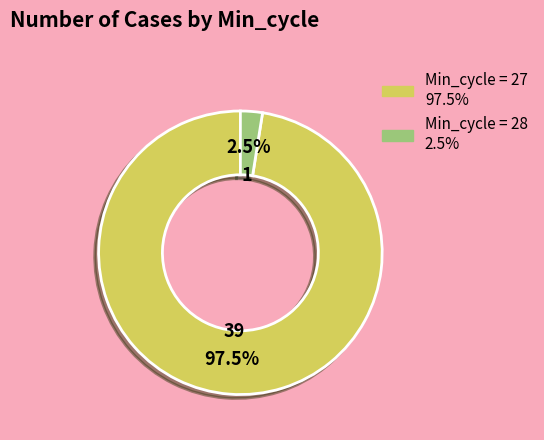

Does any single category account for the majority?

Yes